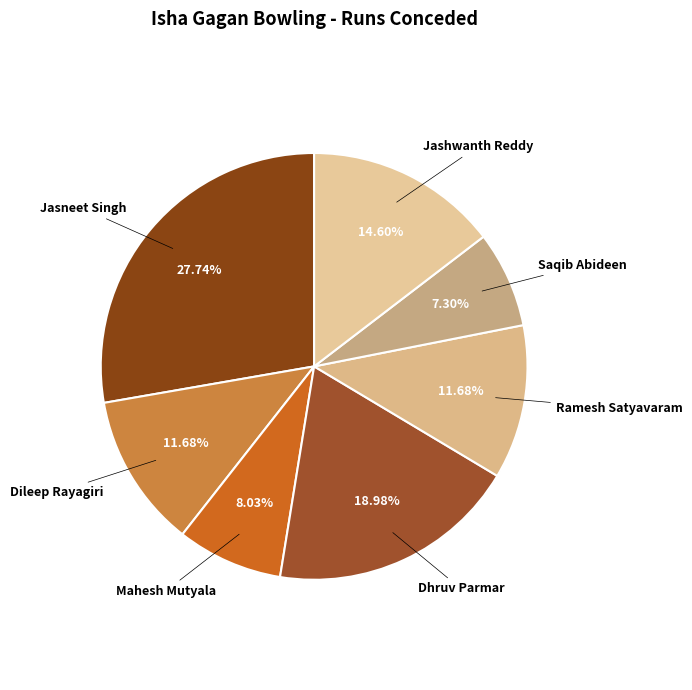

Count the number of slices in the pie.

7